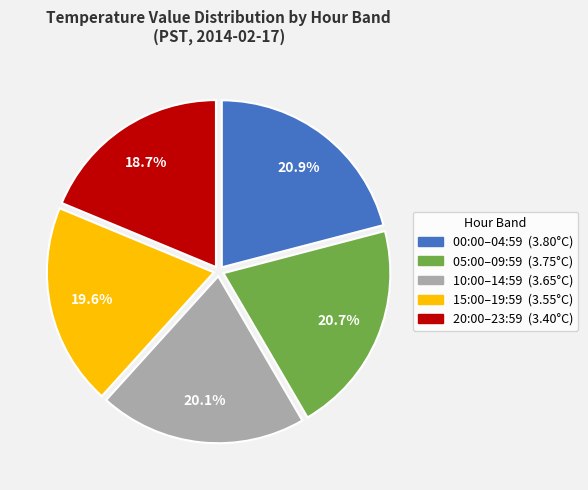

How many segments does this pie chart have?

5